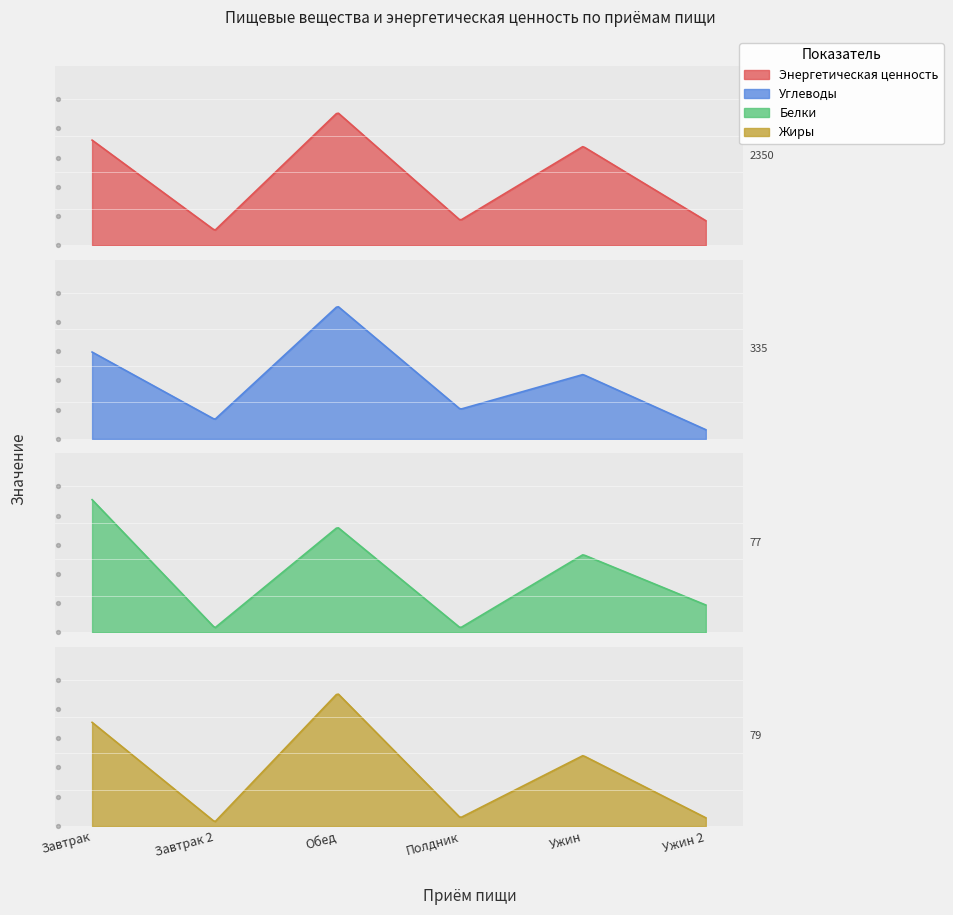

Which series has the largest total across all categories?

Энергетическая ценность